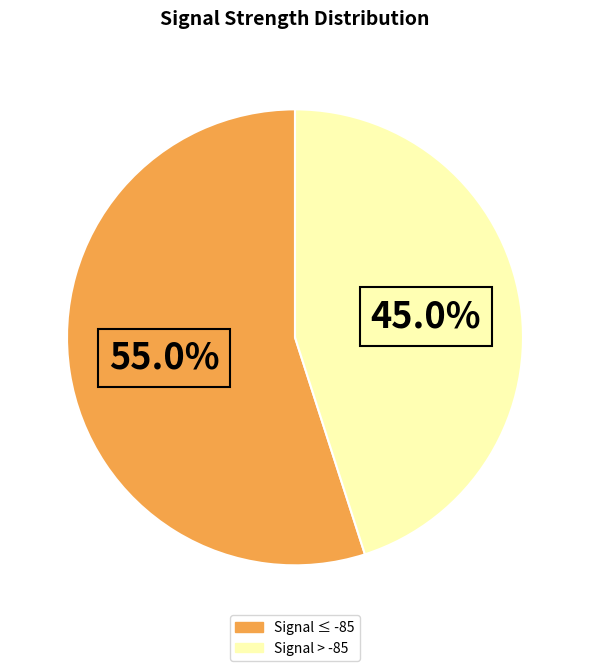

Does any single category account for the majority?

Yes